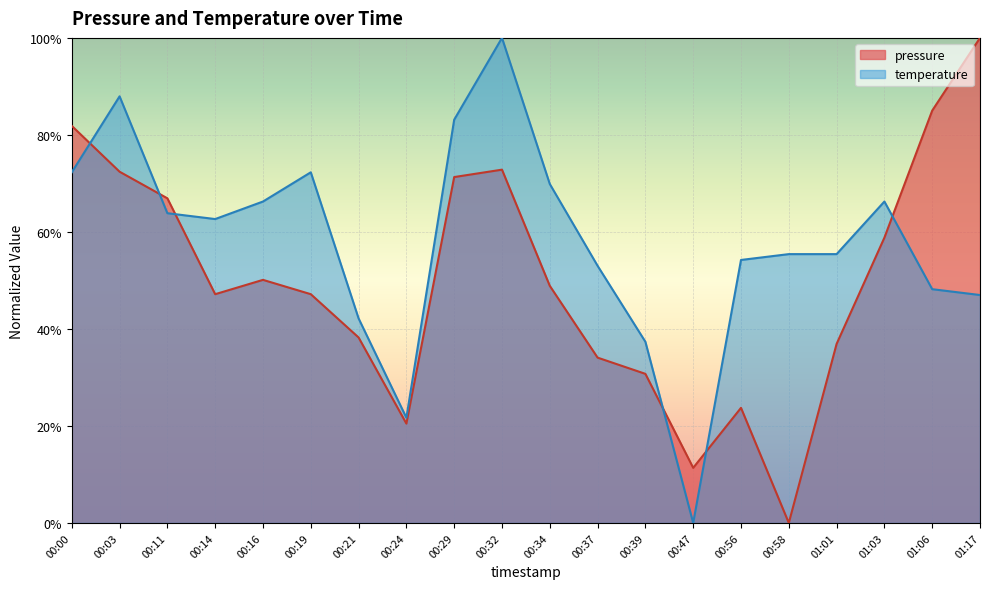

What is the difference between the maximum and minimum values in the pressure series?

1.0